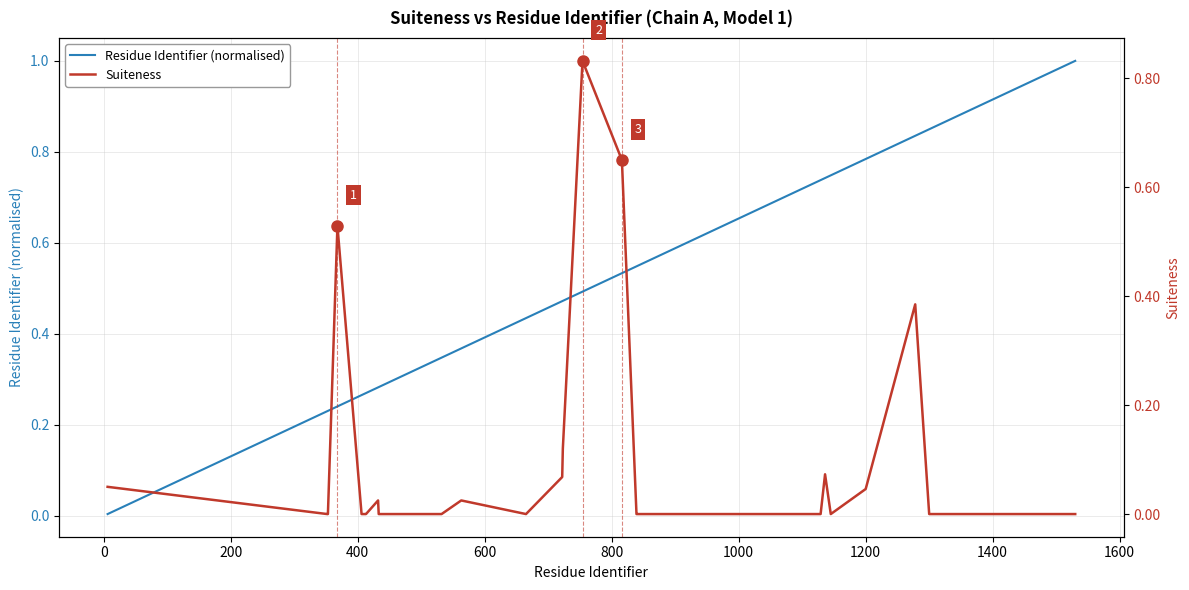

Reading left to right, transcribe all the data shown in this chart.

Residue Identifier (normalised): 0.0	0.2	0.2	0.2	0.3	0.3	0.3	0.3	0.3	0.3	0.3	0.3	0.3	0.3	0.3	0.4	0.4	0.5	0.5	0.5	0.5	0.5	0.5	0.6	0.6	0.7	0.7	0.7	0.7	0.7	0.7	0.8	0.8	0.8	0.9	0.9	0.9	0.9	0.9	1.0
Suiteness: 0.1	0.0	0.0	0.5	0.0	0.0	0.0	0.0	0.0	0.0	0.0	0.0	0.0	0.0	0.0	0.0	0.0	0.1	0.1	0.8	0.7	0.0	0.0	0.0	0.0	0.0	0.0	0.0	0.0	0.1	0.0	0.0	0.4	0.0	0.0	0.0	0.0	0.0	0.0	0.0